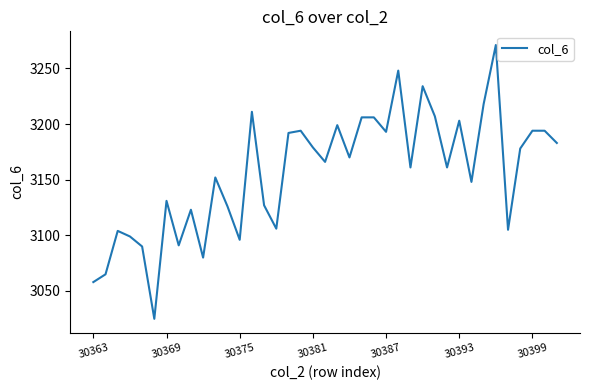

What is the smallest value displayed?

3025